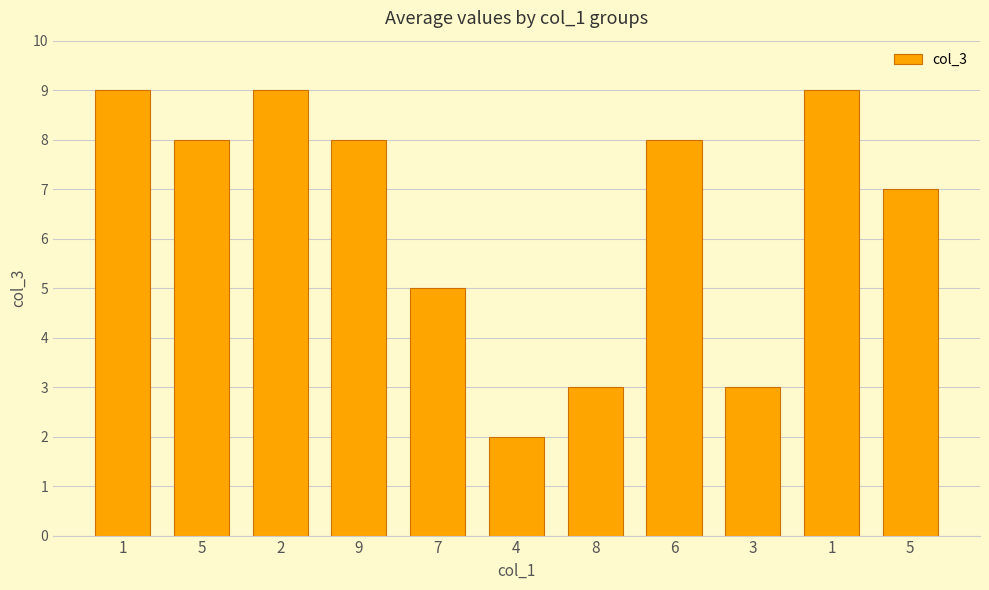

True or false: the data shows 9 at 1.

True